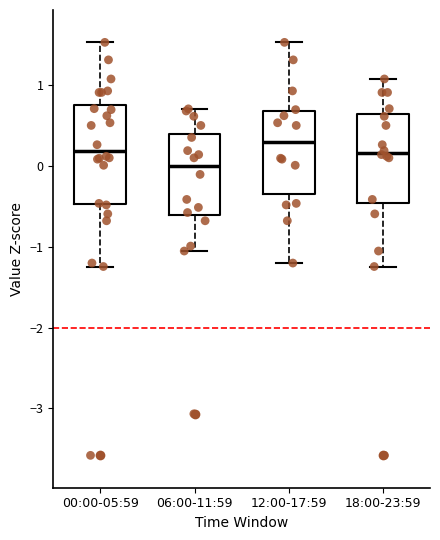

Reading left to right, transcribe this box plot: for each box, give where its median line is, the range the box spans, and where its two whiskers end, as read against the y-axis. The values are not printed on the chart, so give them approximately, as read against the axis.

00:00-05:59: median 0.2, box -0.5 to 0.8, whiskers -1.2 to 1.5
06:00-11:59: median 0.0, box -0.6 to 0.4, whiskers -1.1 to 0.7
12:00-17:59: median 0.3, box -0.3 to 0.7, whiskers -1.2 to 1.5
18:00-23:59: median 0.2, box -0.5 to 0.6, whiskers -1.2 to 1.1